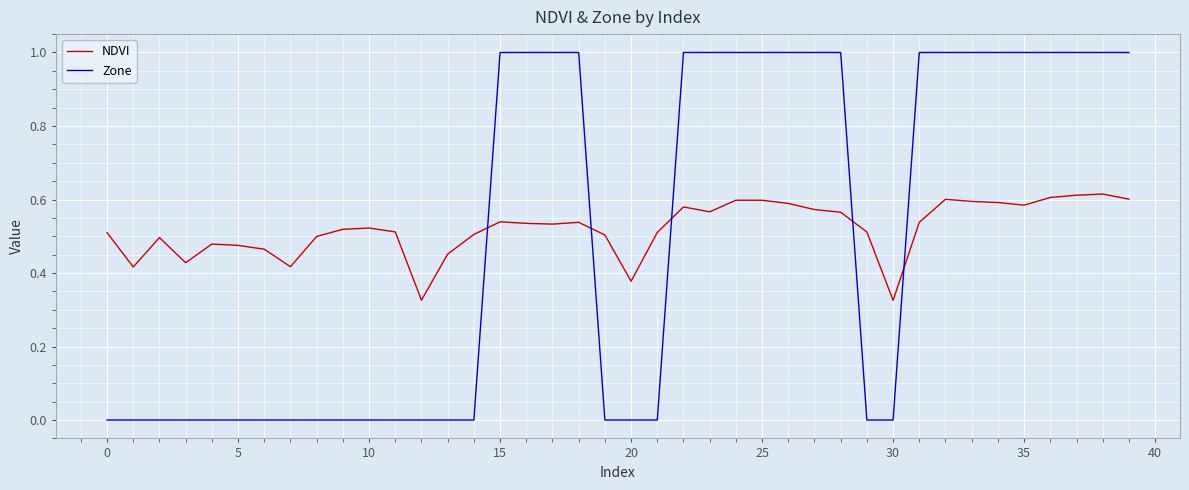

What is the greatest value displayed?

1.0